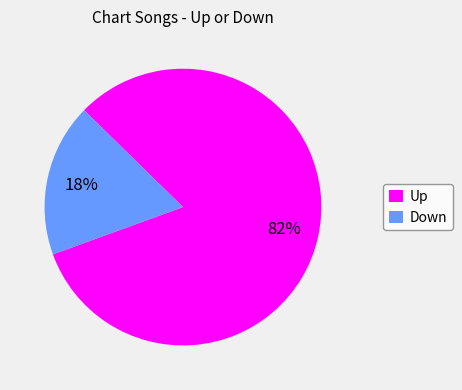

Between Down and Up, which is larger?

Up